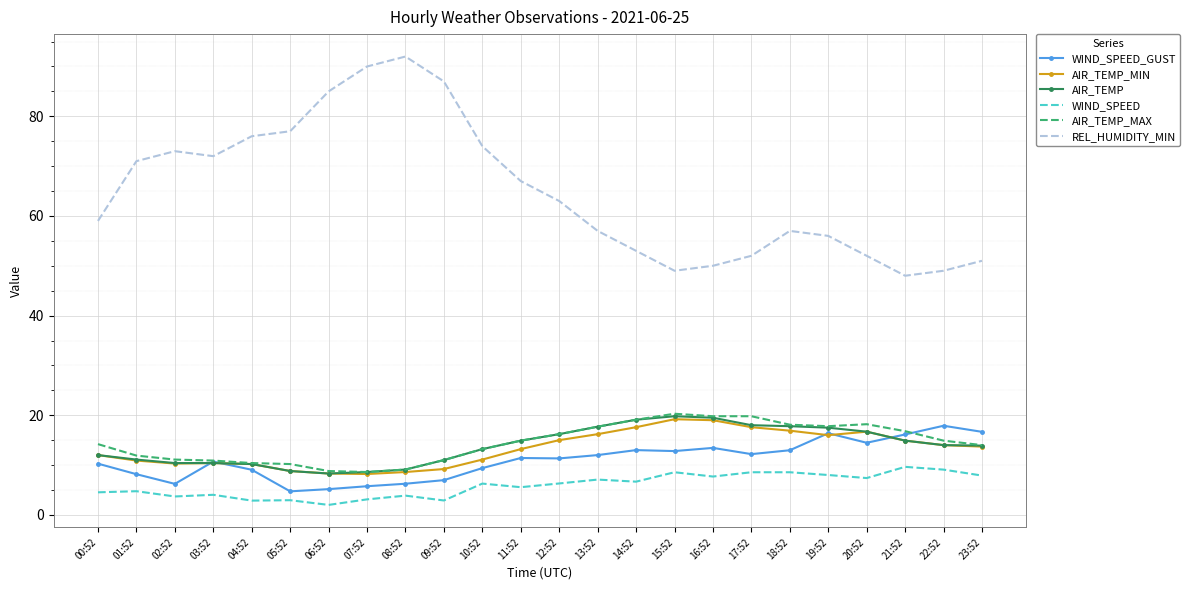

Between 19:52 and 20:52, which series saw the biggest shift?

REL_HUMIDITY_MIN